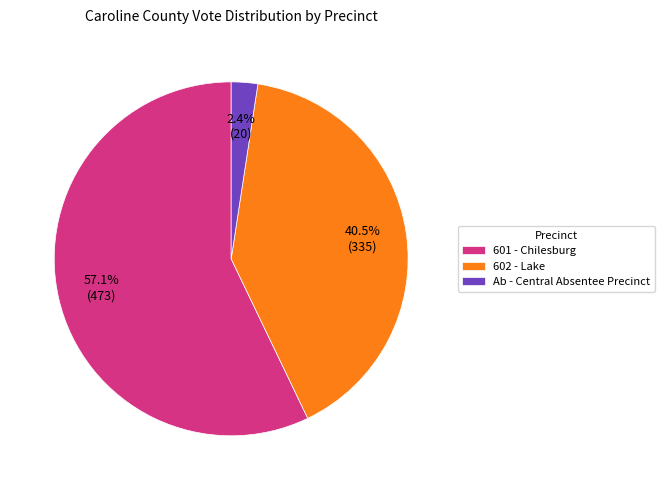

What percentage is the 601 - Chilesburg slice, to the nearest percent?

57%